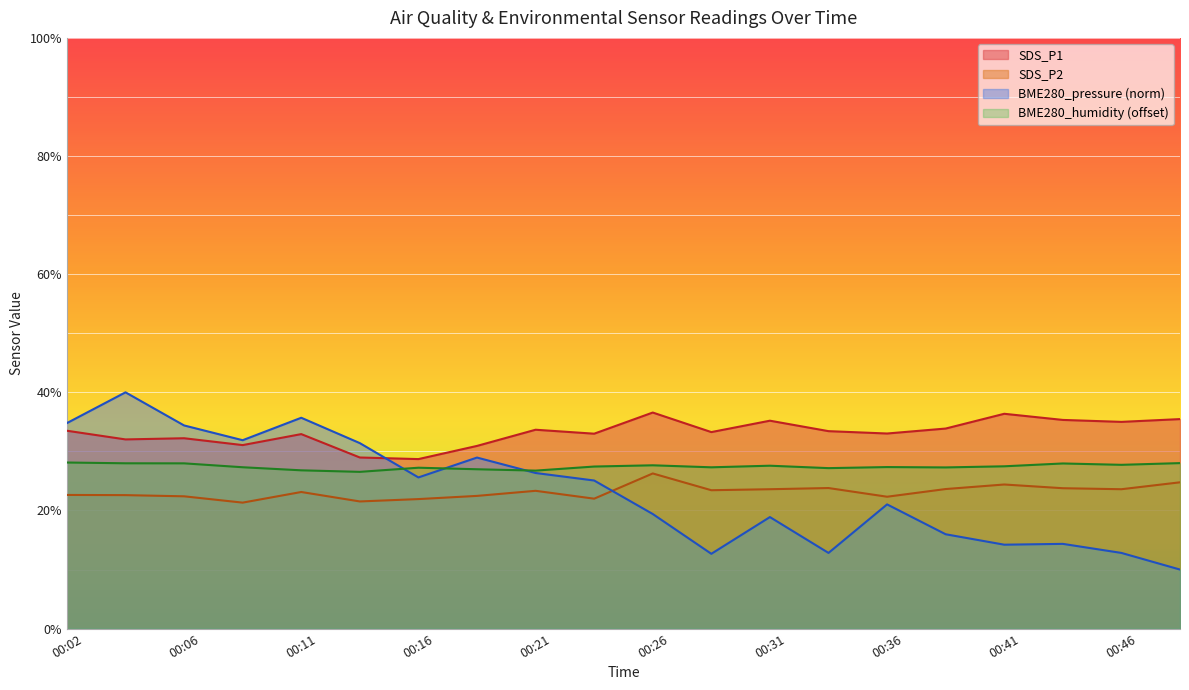

The BME280_pressure_norm series shows 14.2 at 00:41. True or false?

True